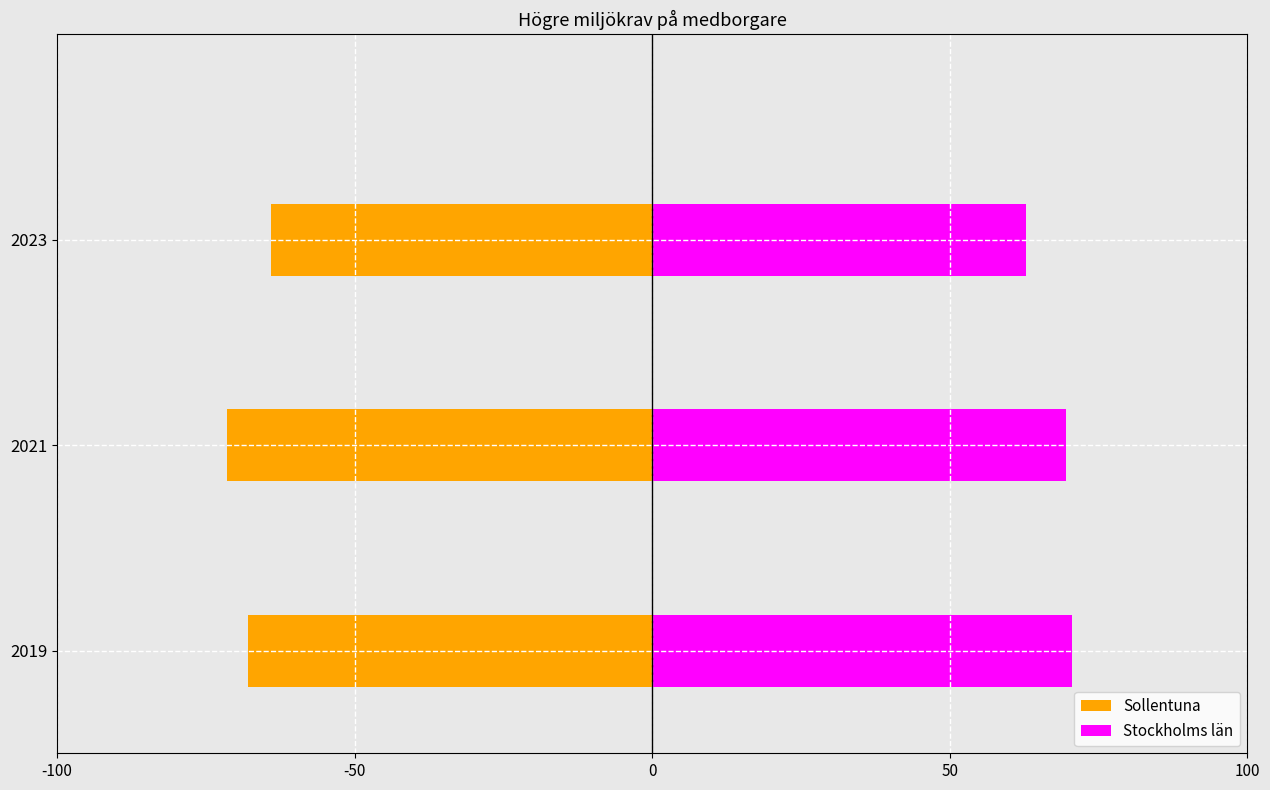

What is the spread (max minus min) of values at 2023?

126.8